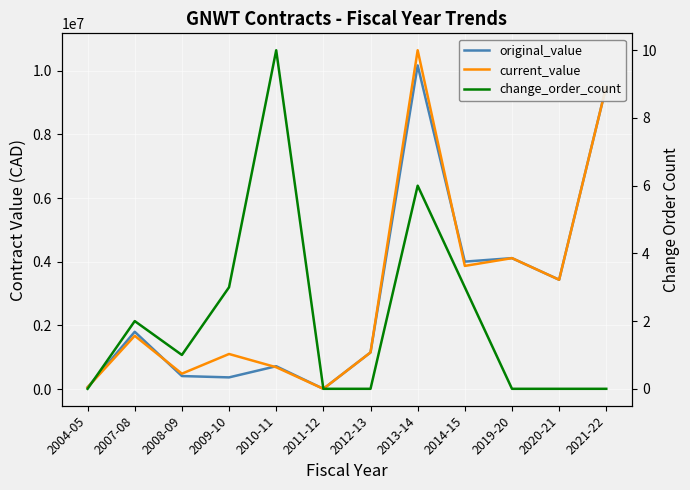

Which has a higher value, 2004-05 or 2013-14?

2013-14